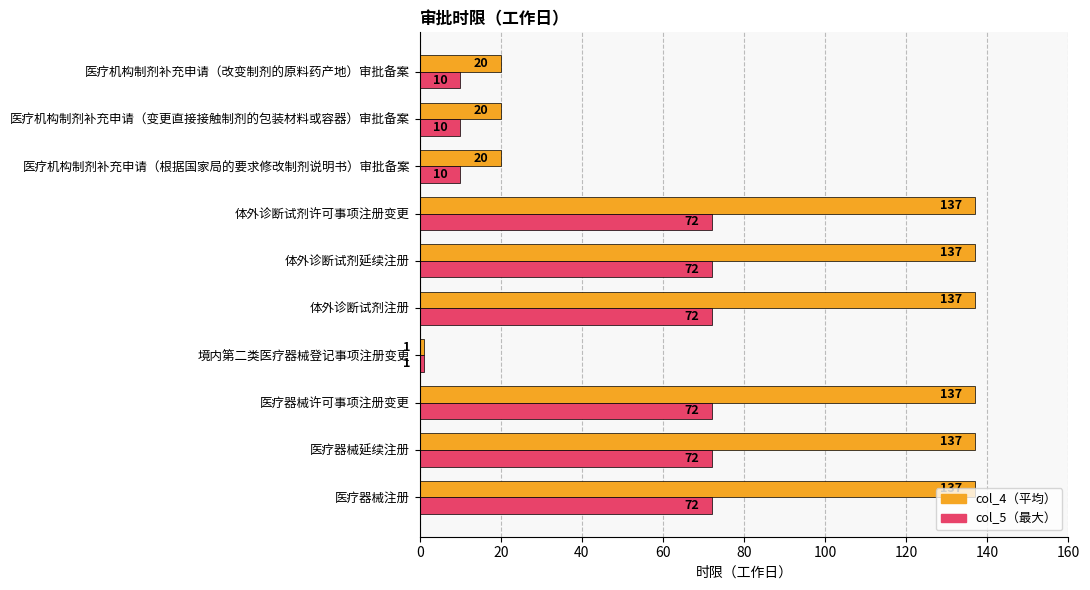

What is the approximate value of col_4（平均） at 医疗机构制剂补充申请（根据国家局的要求修改制剂说明书）审批备案, to the nearest 5?

20